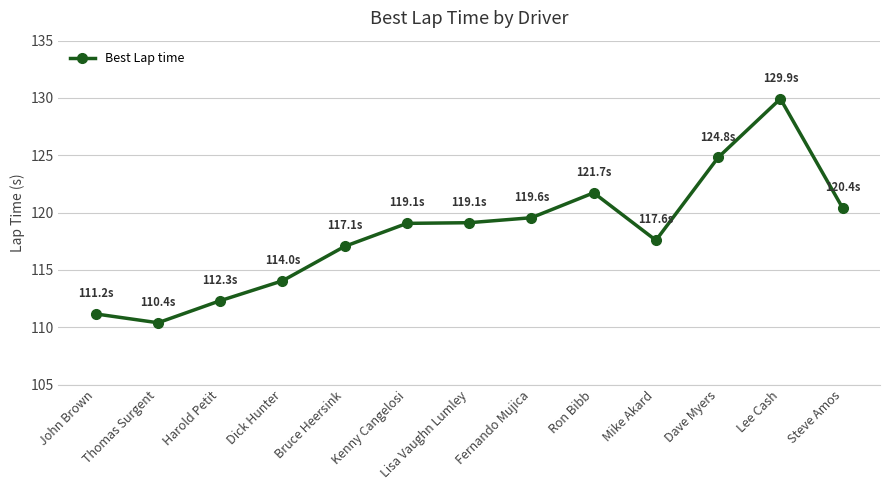

What is the ratio of the value at Kenny Cangelosi to the value at Steve Amos?

1.0